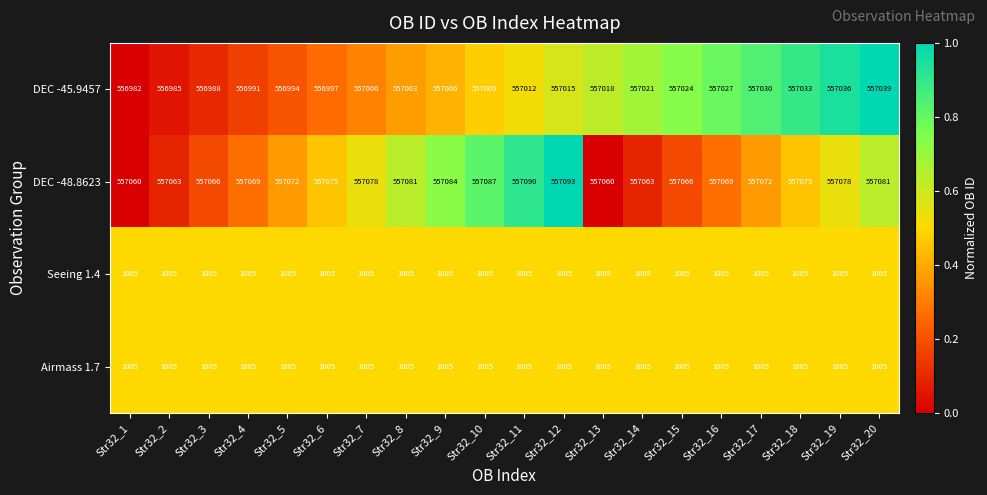

What is the approximate value of DEC -45.9457 at Str32_12, to the nearest 10?

557020